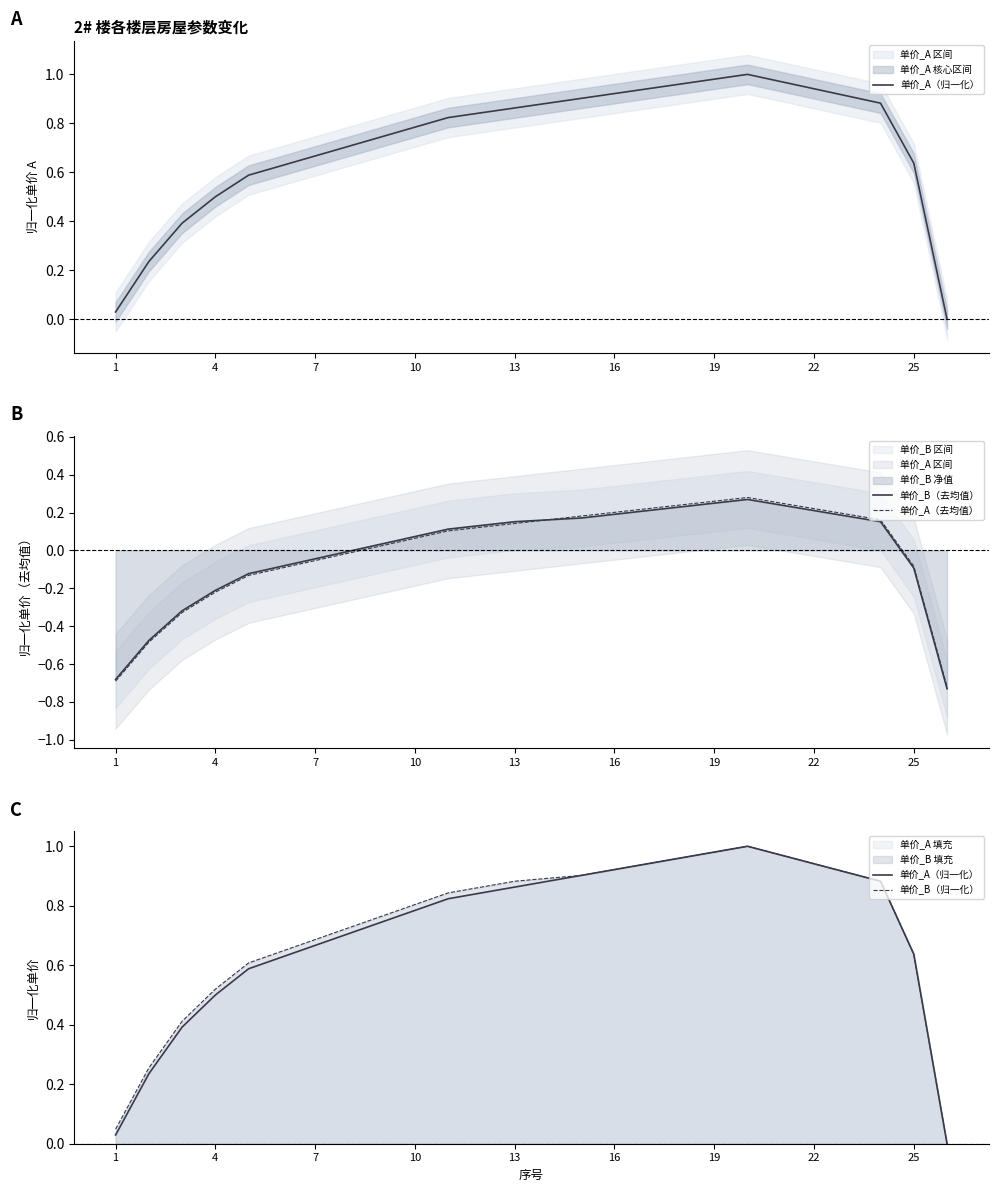

Between 19 and 23, which is larger?

19